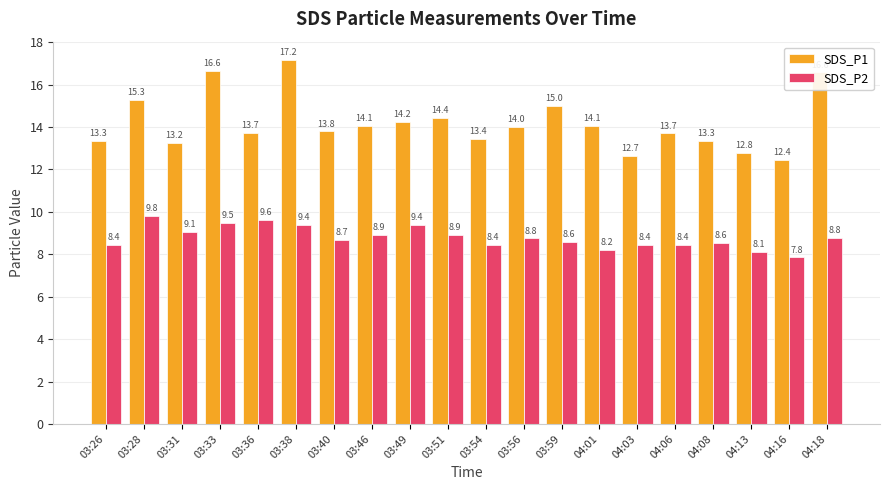

How many categories are shown in the chart?

20